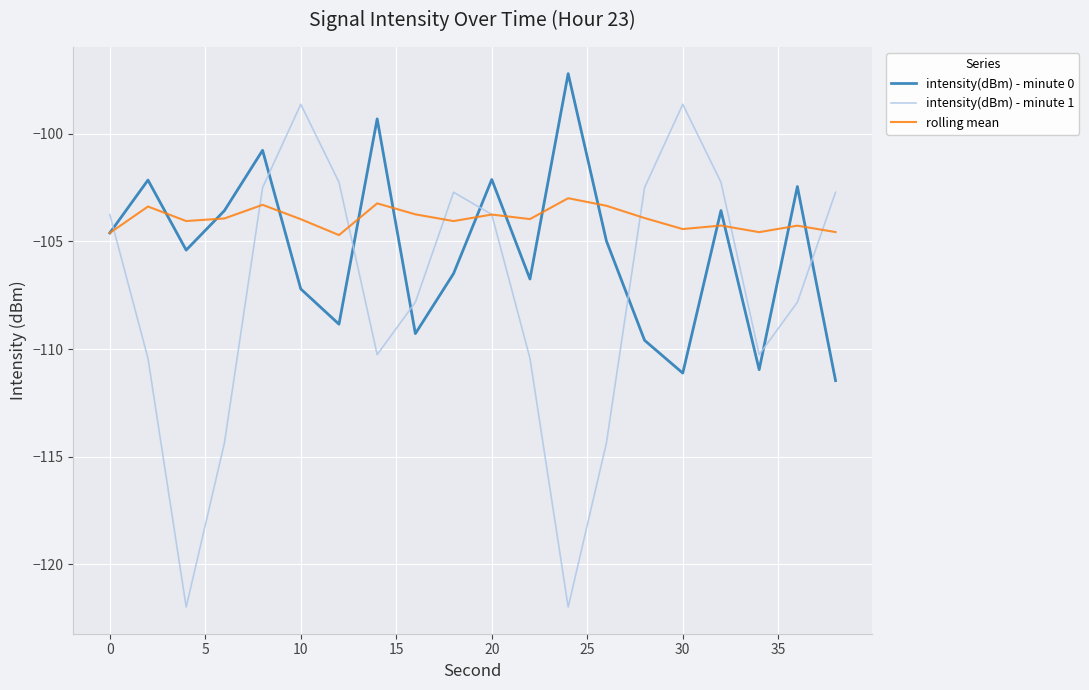

Which series has the largest total across all categories?

rolling mean